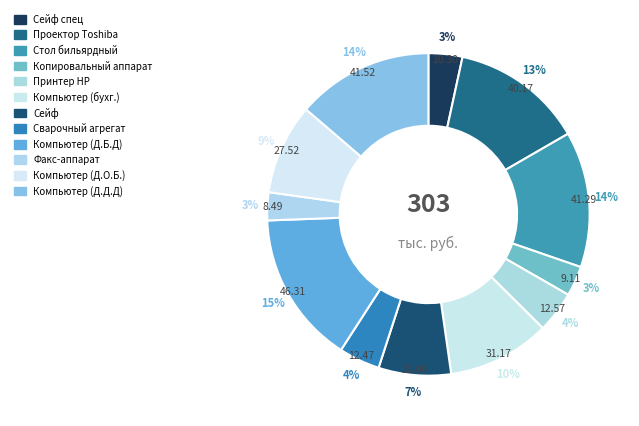

Rank the categories by value from lowest to highest.

Факс-аппарат, Копировальный аппарат, Сейф спец, Сварочный агрегат, Принтер лазерный HP, Сейф, Компьютер (Д.О.Б.), Компьютер (бухгалтерия), Мультимедийный проектор Toshiba, Стол бильярдный, Компьютер (Д.Д.Д), Компьютер (Д.Б.Д)